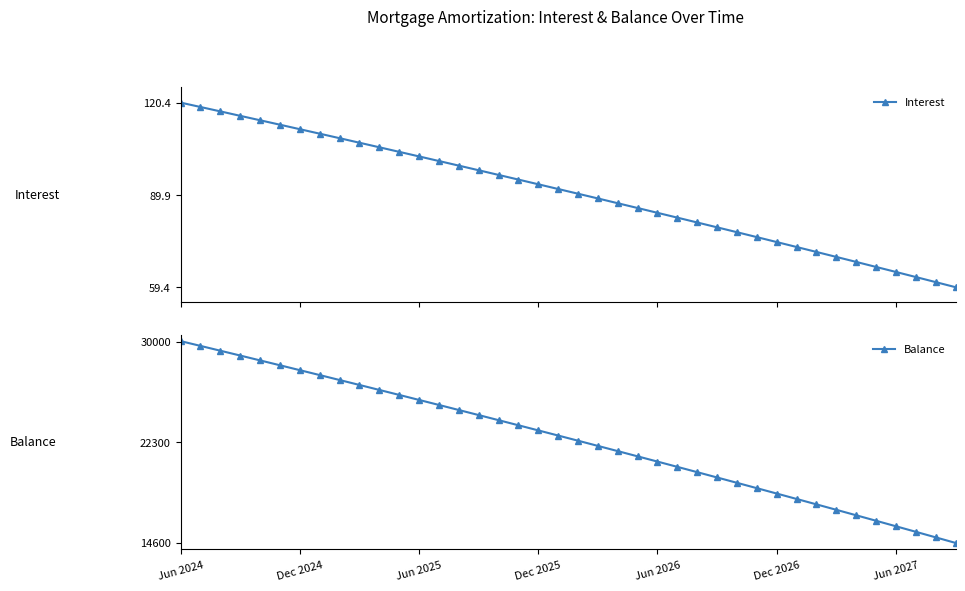

What position from the left is 10?

11